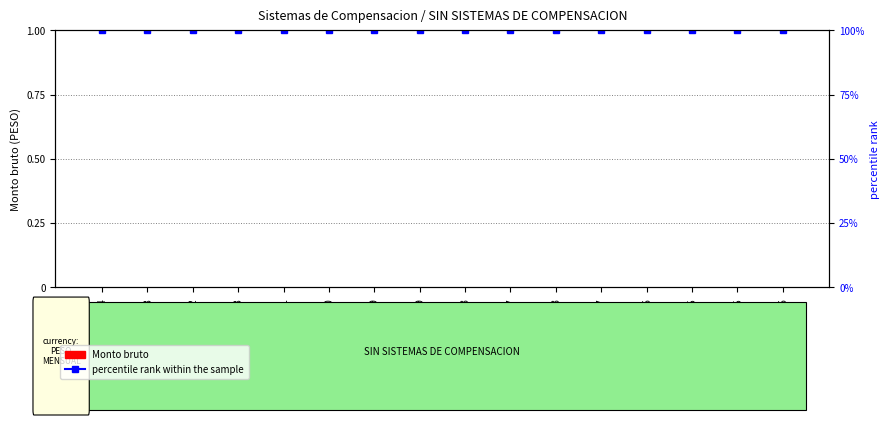

Which series changed the most between 15319679 and 15319687?

Monto bruto